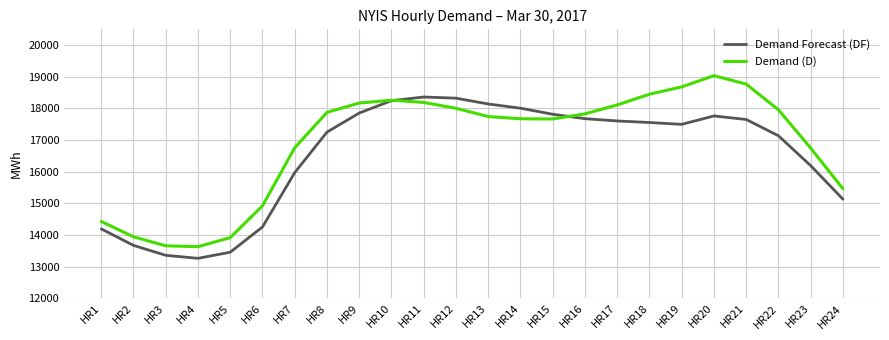

Is the value of Demand (D) at HR24 greater than the value of Demand Forecast (DF) at HR13?

No